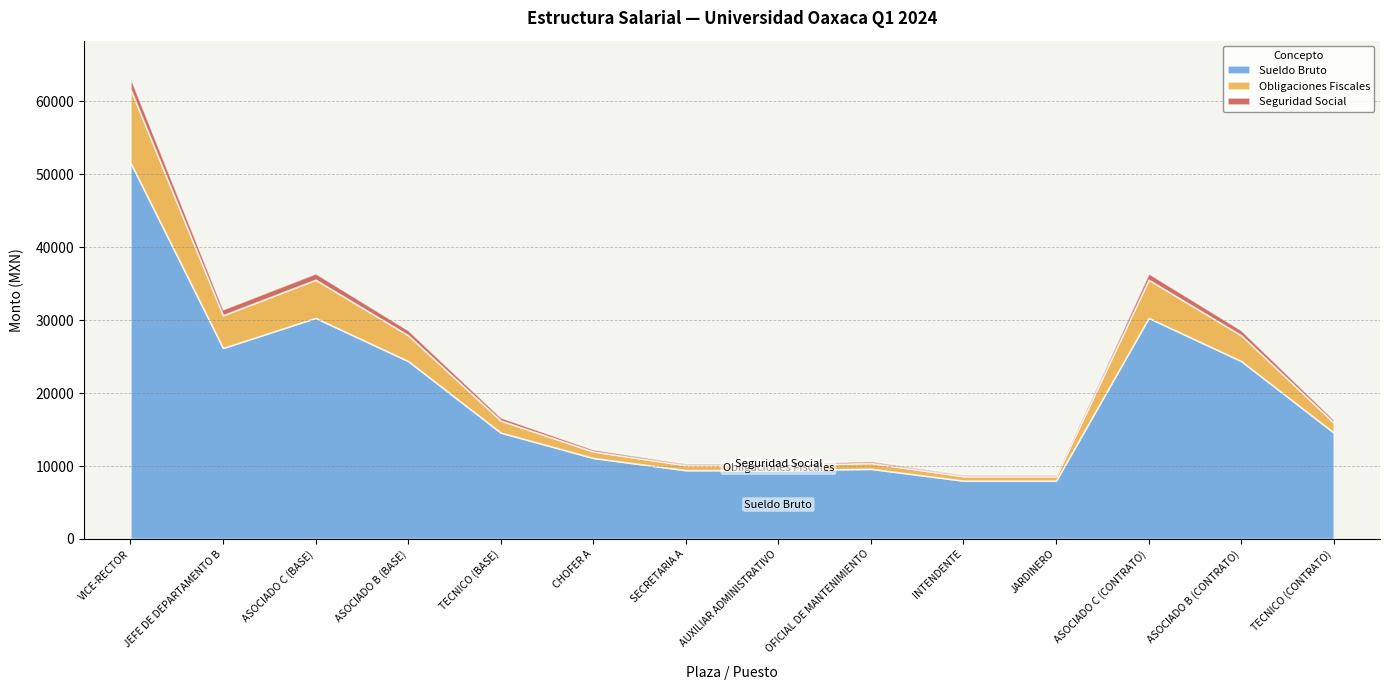

What position from the left is TECNICO (BASE)?

5